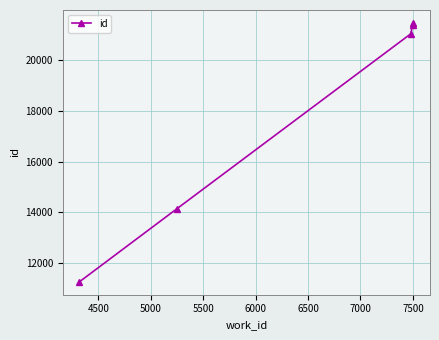

What is the difference between the second highest and minimum values?

10152